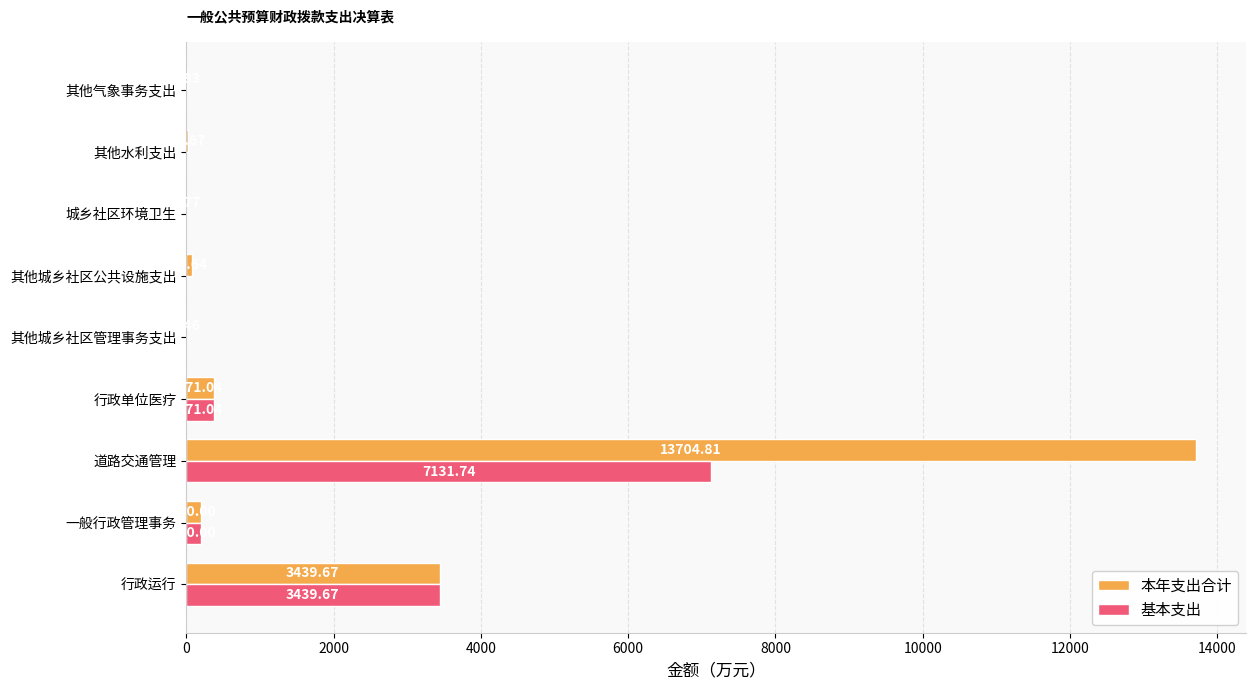

Is the value of 本年支出合计 at 行政单位医疗 greater than the value of 基本支出 at 其他气象事务支出?

Yes